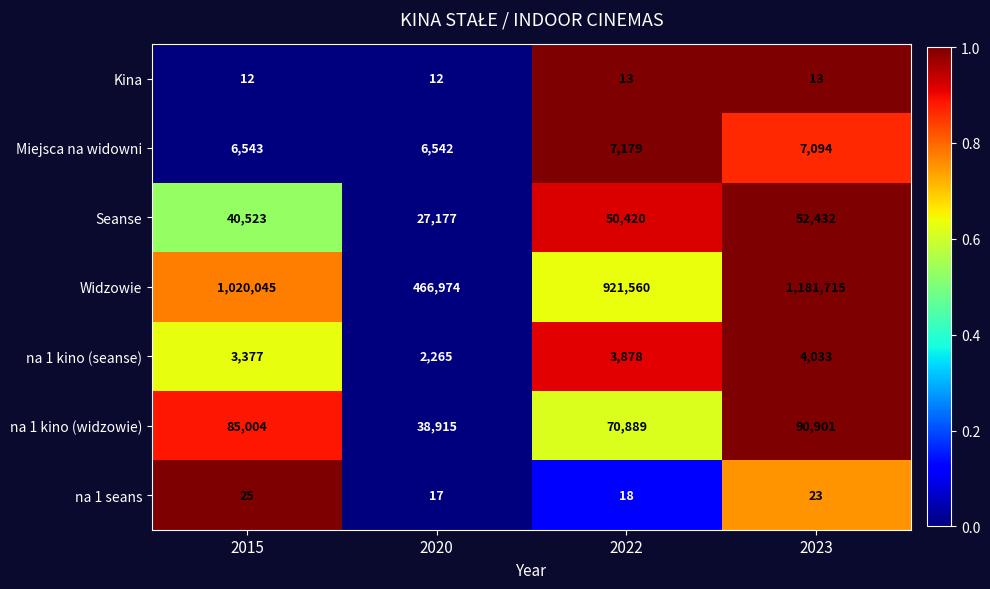

Is the value of na 1 kino (widzowie) at 2023 greater than the value of na 1 kino (seanse) at 2015?

Yes